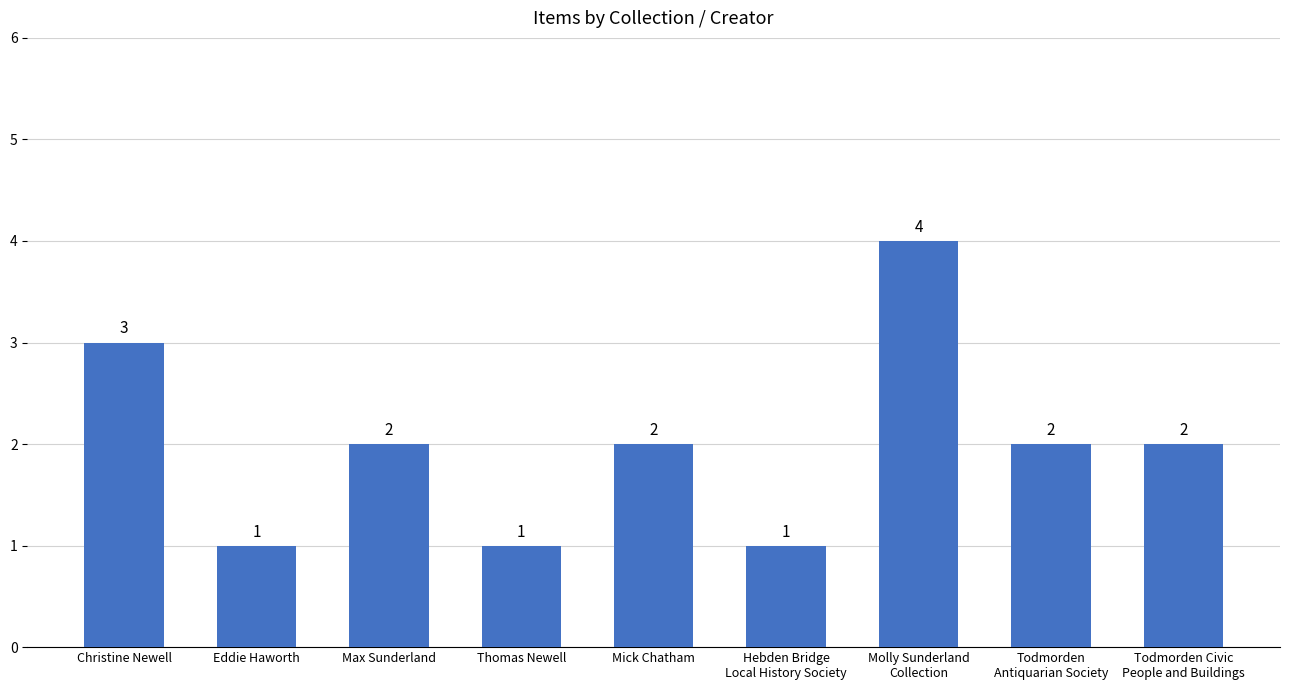

How many distinct data groups are displayed?

1